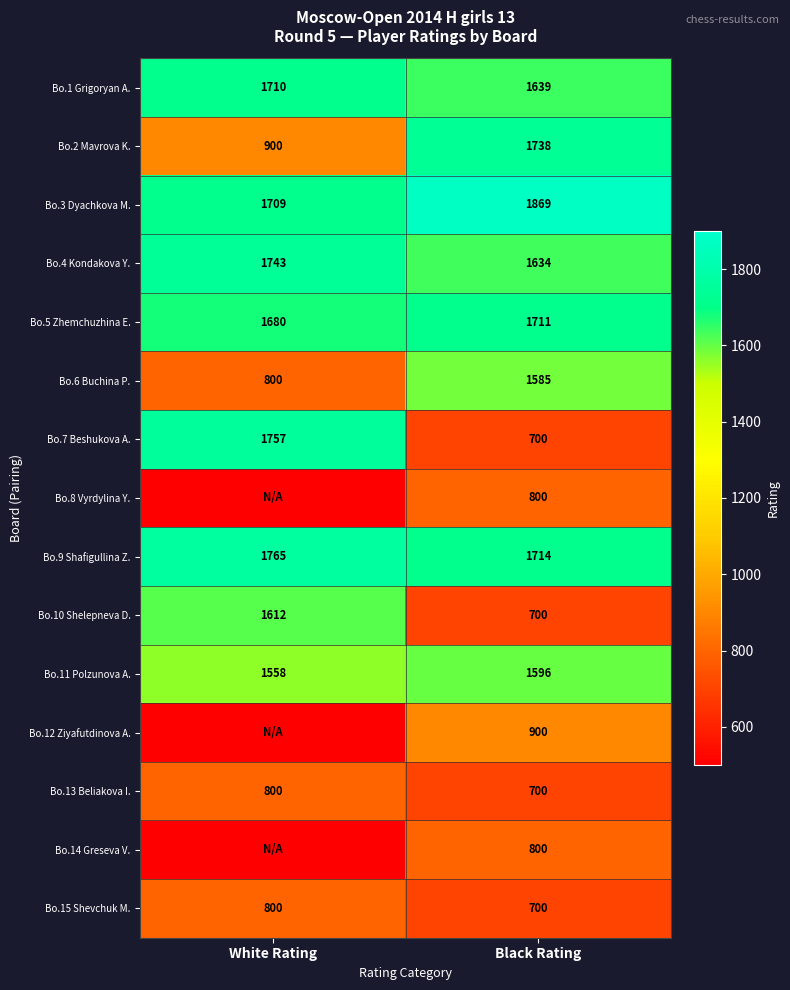

Is it true that Bo.3 Dyachkova M. equals 518 at Black Rating?

False